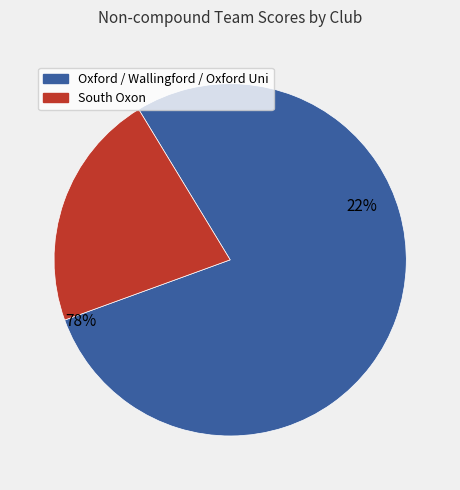

True or false: South Oxon accounts for 22% of the total.

True